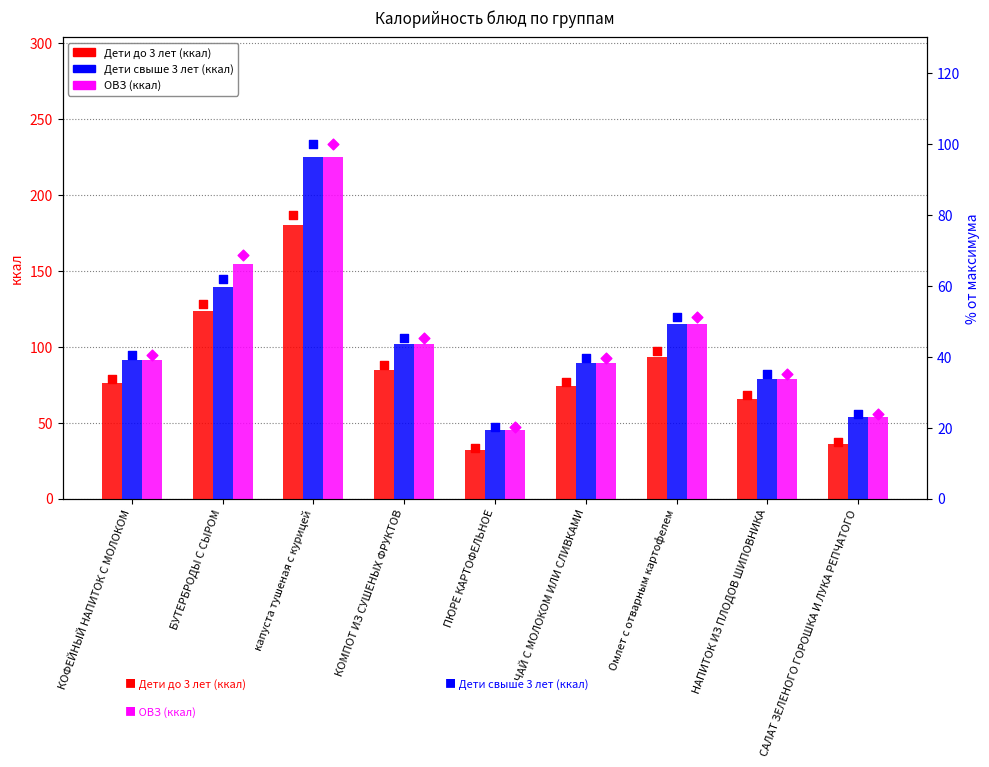

Which series reaches the maximum Y coordinate?

Дети свыше 3 лет (ккал)